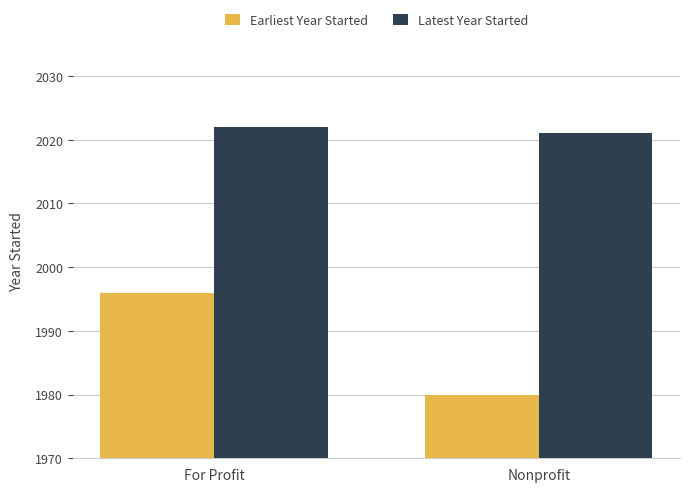

Between For Profit and Nonprofit, which series saw the biggest shift?

Earliest Year Started